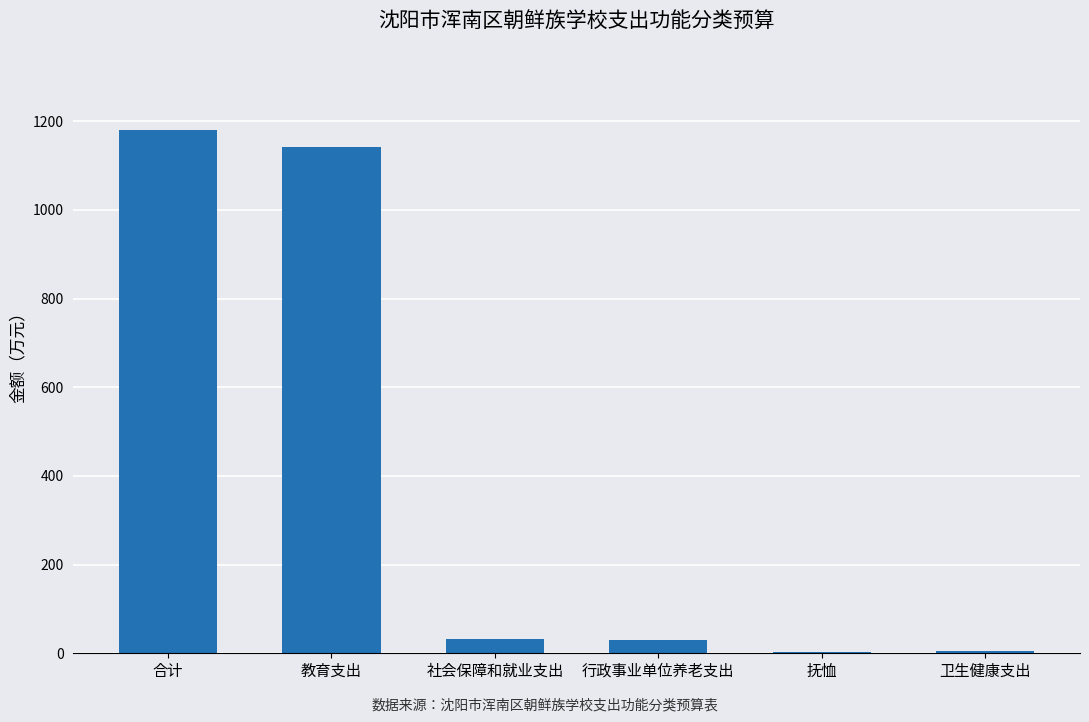

Between 卫生健康支出 and 行政事业单位养老支出, which is larger?

行政事业单位养老支出